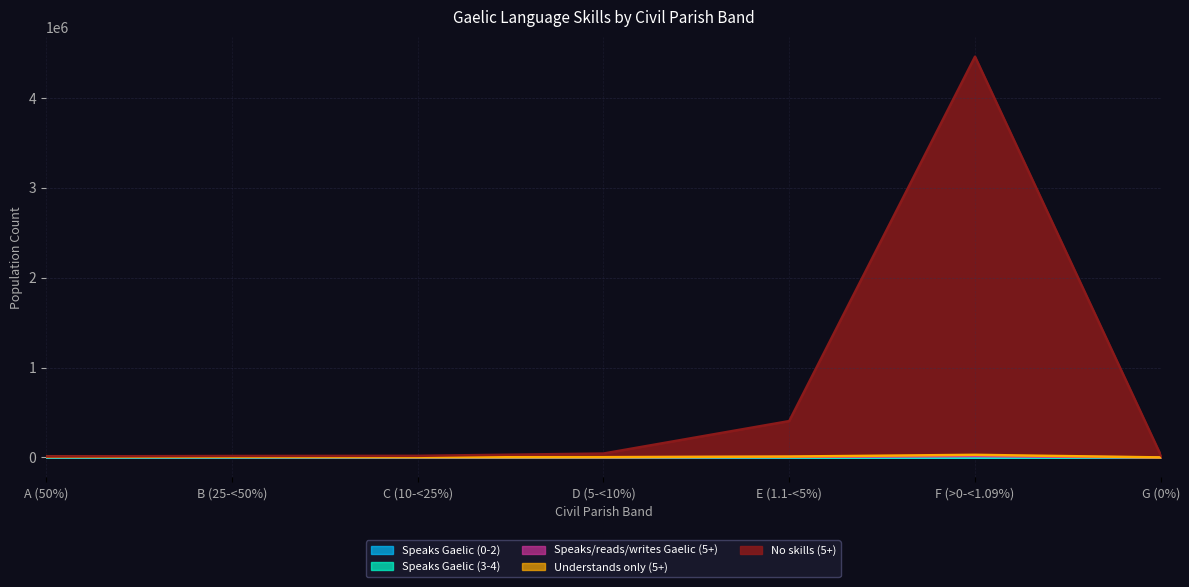

True or false: Speaks Gaelic (3-4) and Speaks Gaelic (0-2) cross at least once.

False